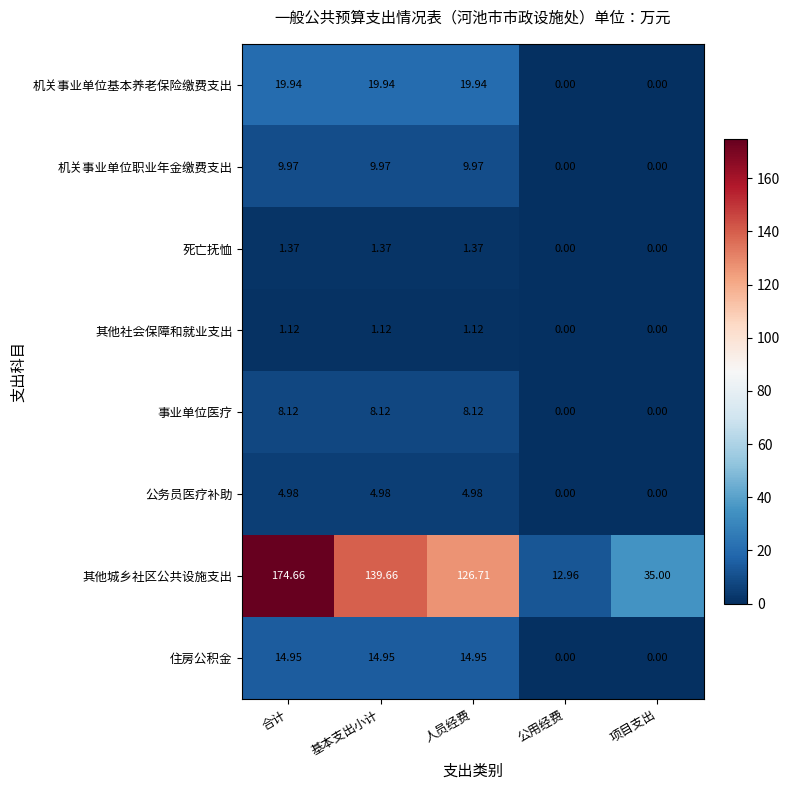

Which series has the largest total across all categories?

其他城乡社区公共设施支出